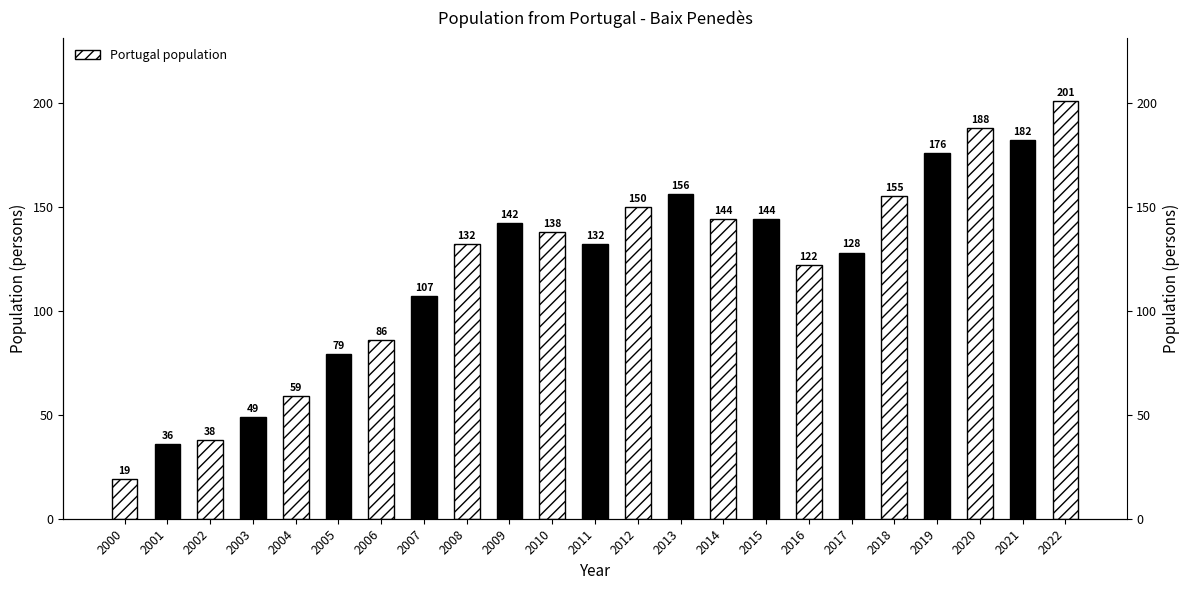

What is the value of the 2nd bar from the left?

36